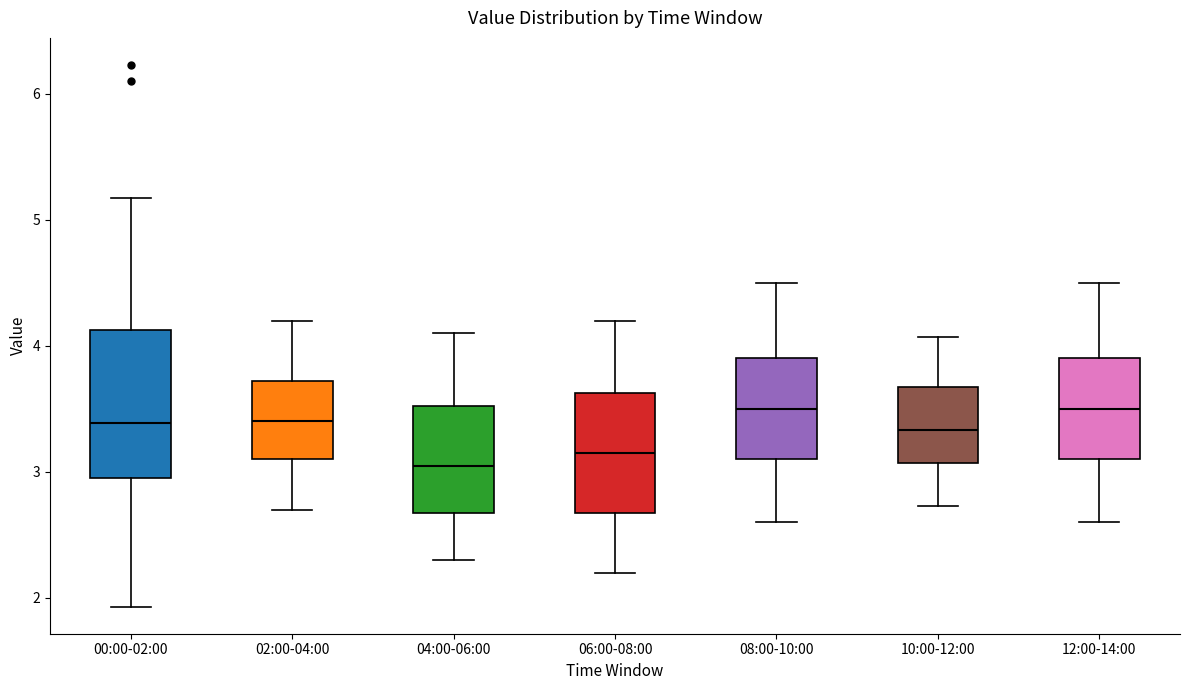

Which box's median line is the lowest?

04:00-06:00